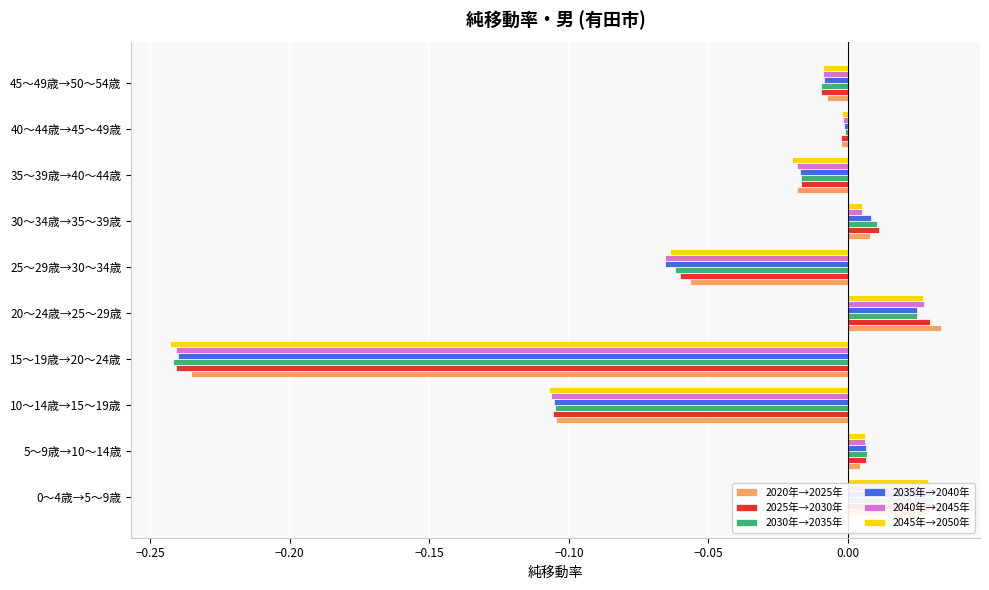

True or false: 2025年→2030年 has a value of -0.2 at 10～14歳→15～19歳.

False